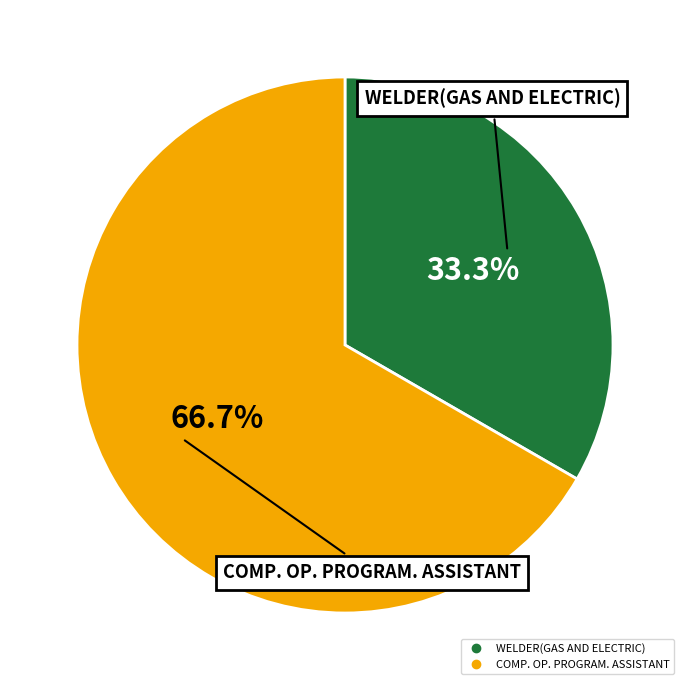

What is the total percentage of WELDER(GAS AND ELECTRIC) and COMP. OP. PROGRAM. ASSISTANT?

100.0%